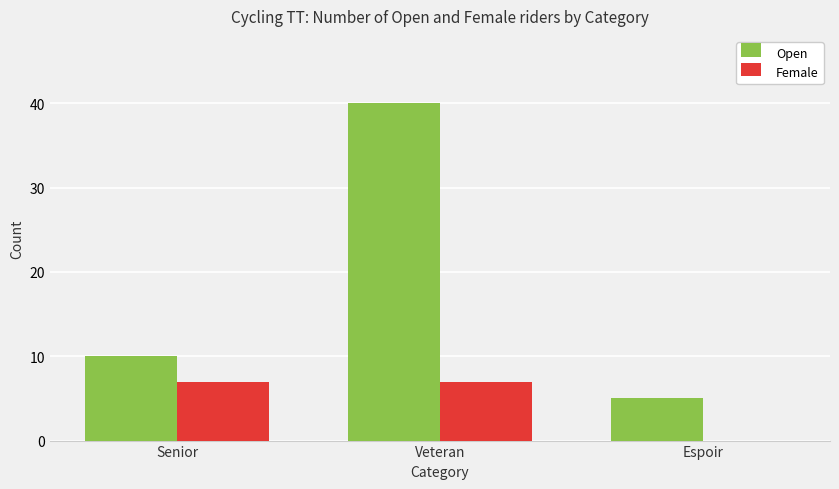

How many groups of bars are there?

3